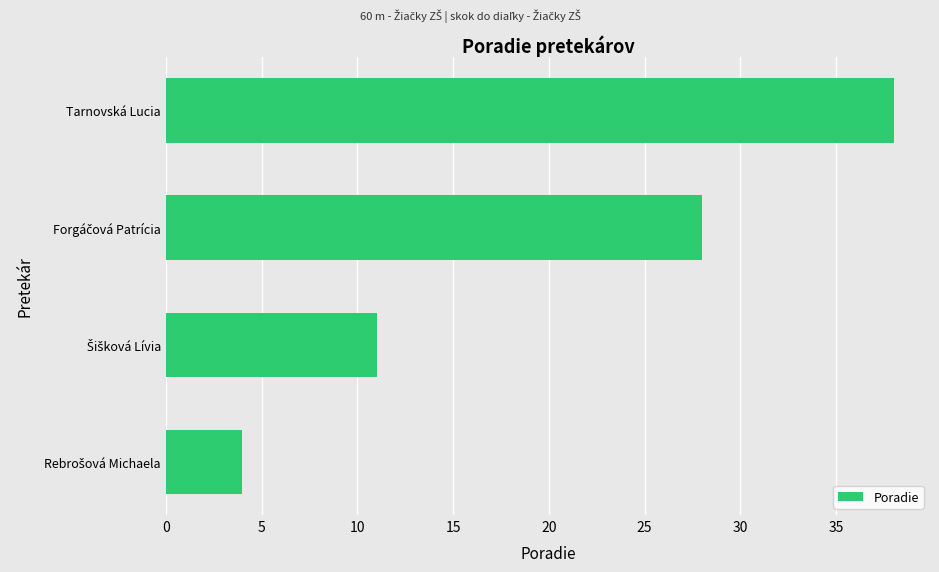

What is the maximum value shown in the chart?

38